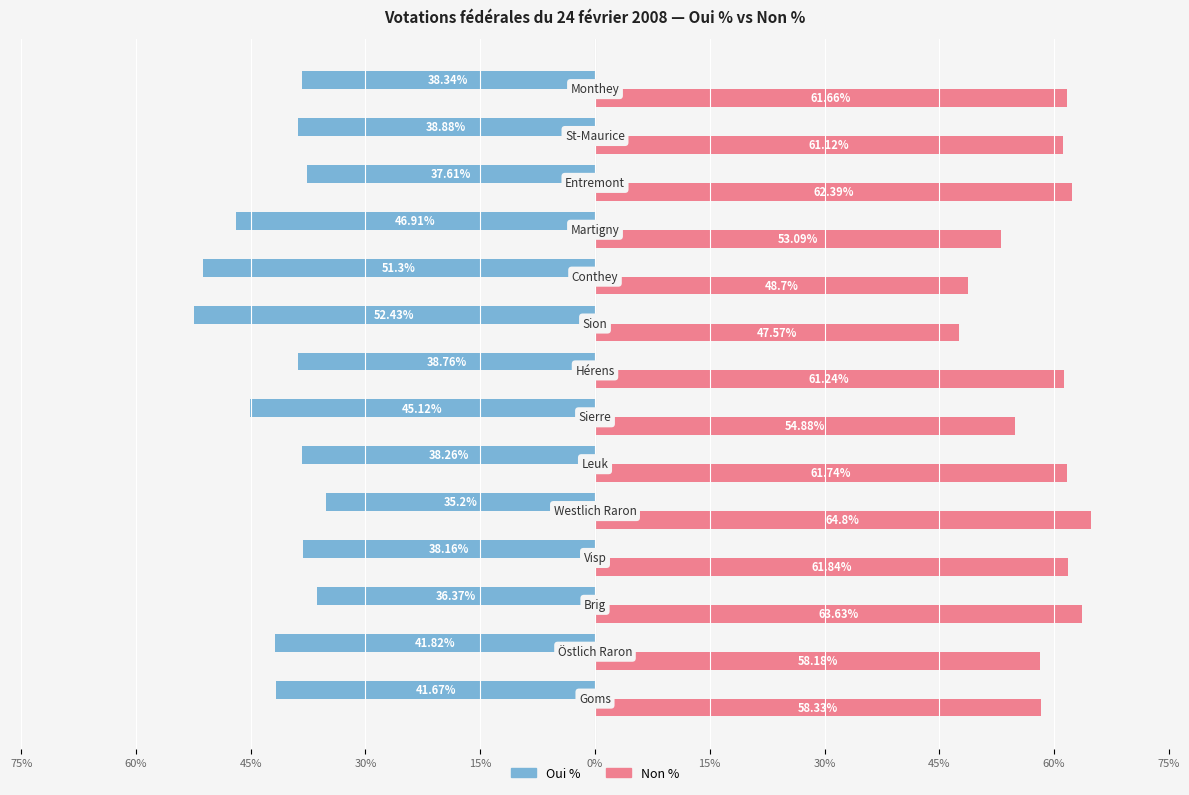

List the series in order of their peak value, lowest first.

Oui %, Non %